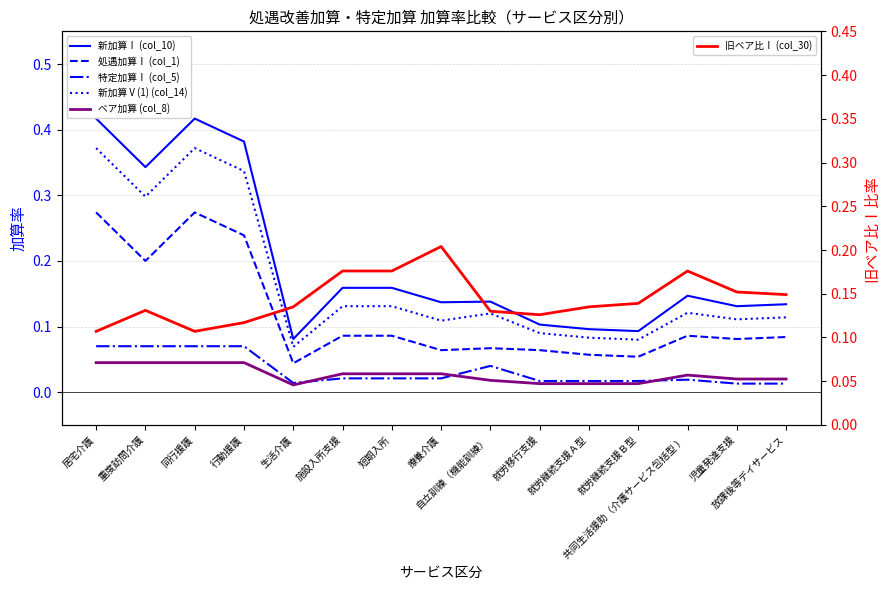

What is the minimum value for 新加算Ⅰ (col_10)?

0.1